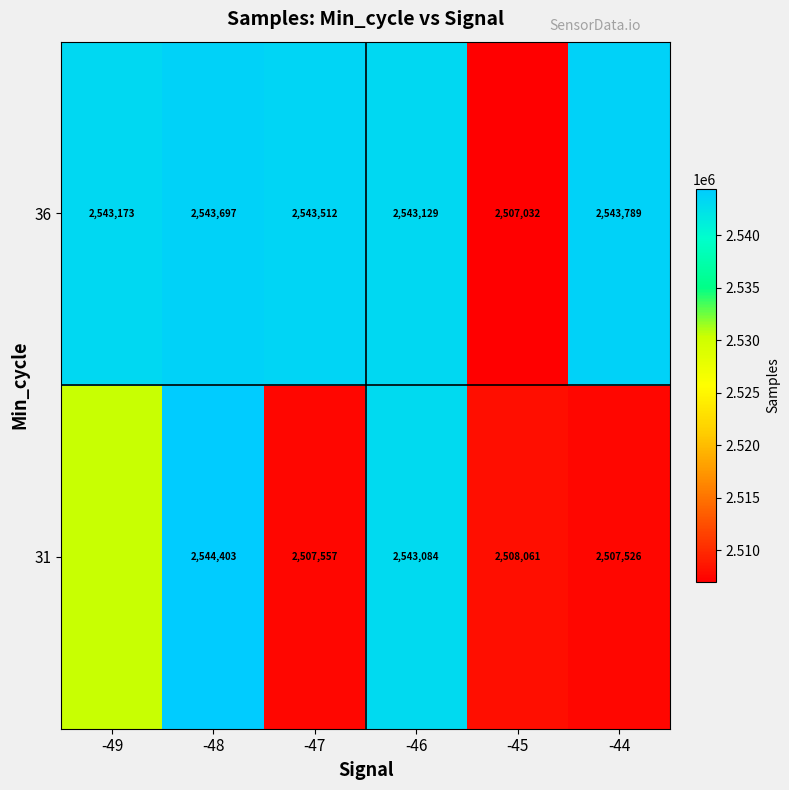

What is the difference between the 36 values at -47 and -48?

185.0